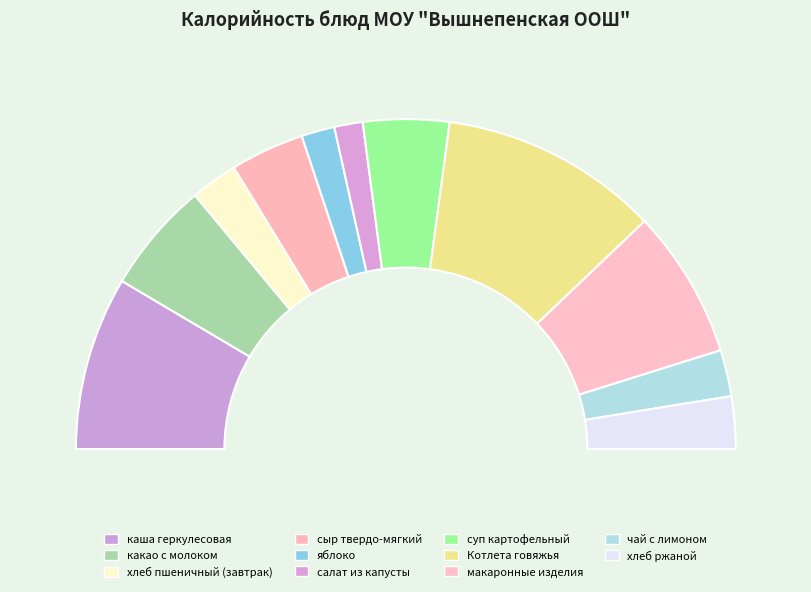

To the nearest percent, what is the difference between the largest and smallest slice percentages?

19%